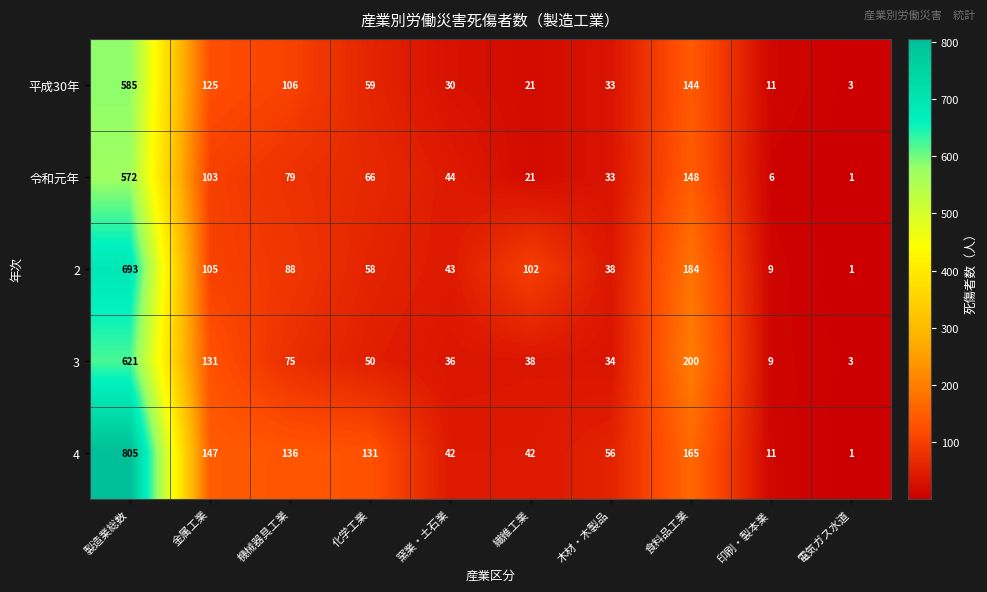

The value of 4 at 機械器具工業 is 136. True or false?

True